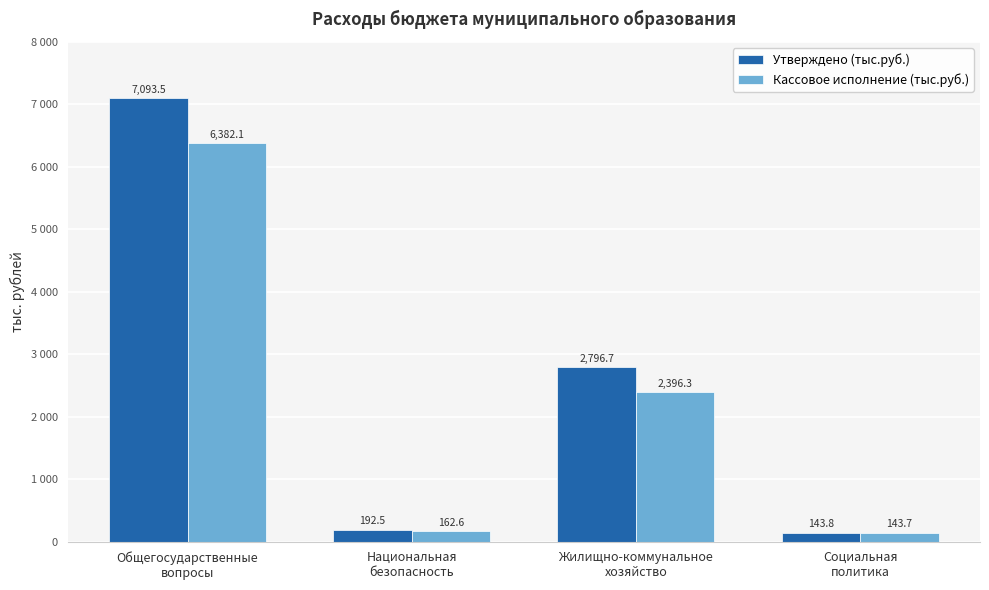

Is the value of Утверждено (тыс.руб.) at Национальная
безопасность greater than the value of Кассовое исполнение (тыс.руб.) at Общегосударственные
вопросы?

No